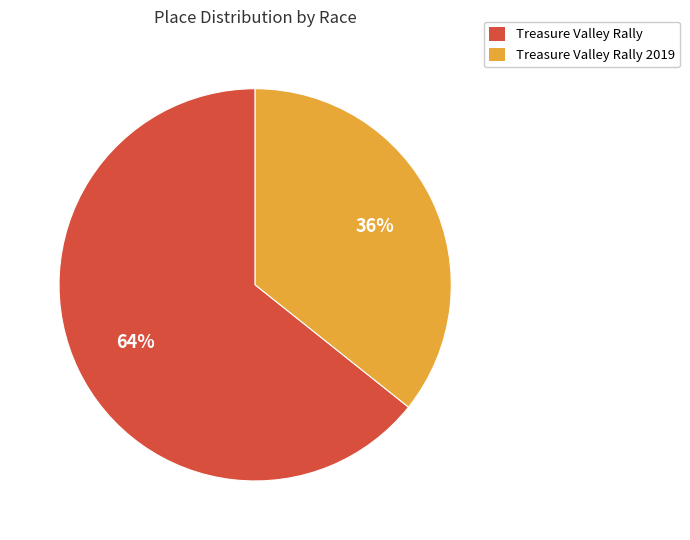

How many segments does this pie chart have?

2